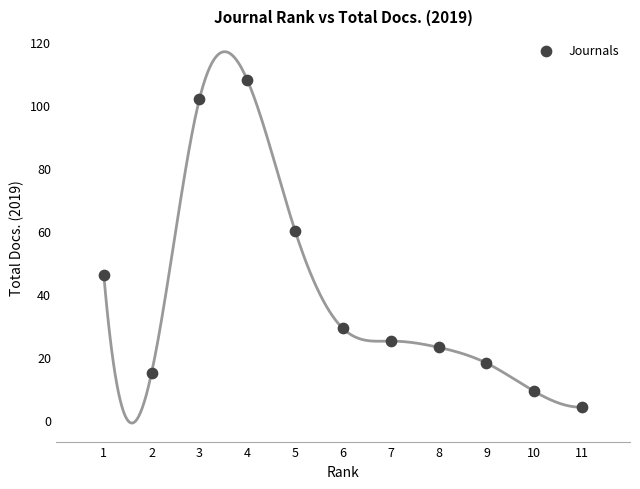

What Y value in the scatter plot is closest to 56?

60